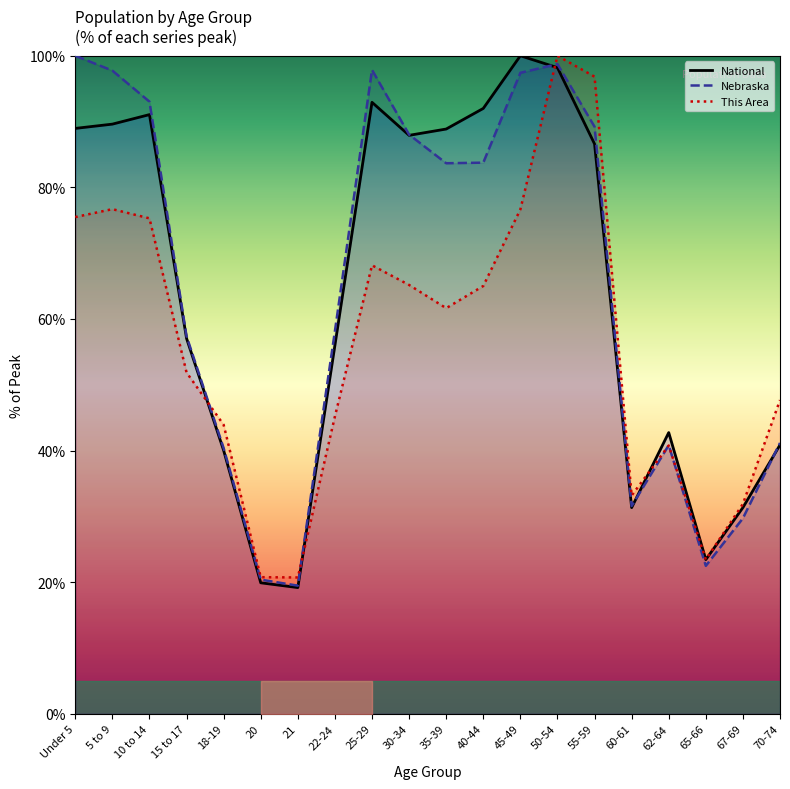

Is it true that National equals 25.8 at 21?

False